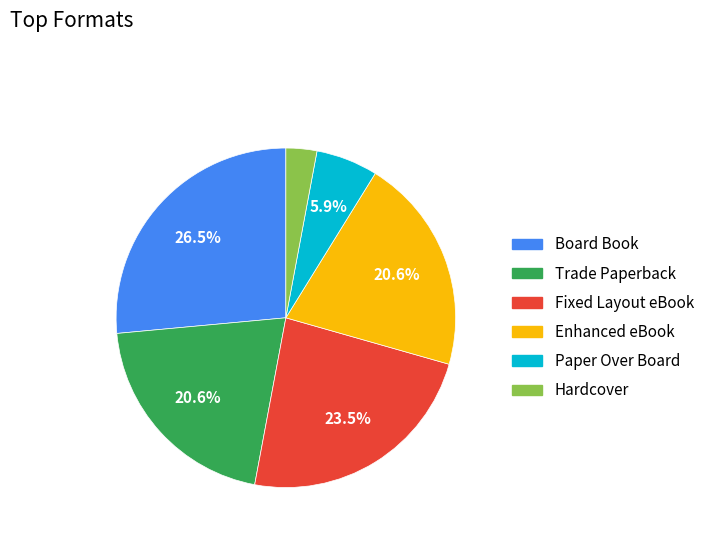

Is there any slice that represents more than half of the pie?

No